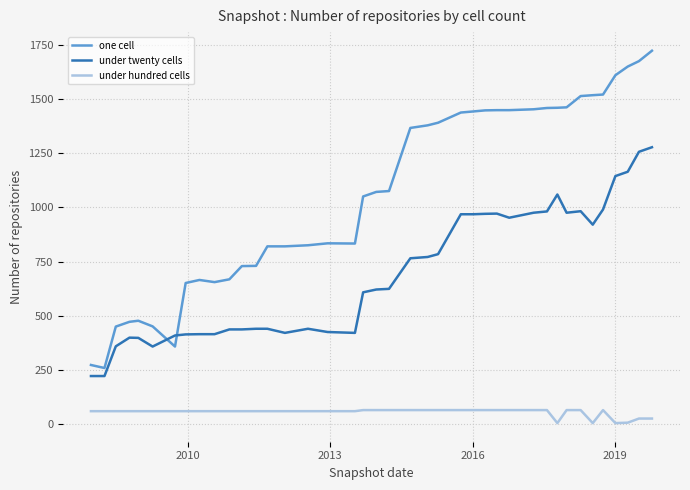

Which series has the widest spread of values?

one cell